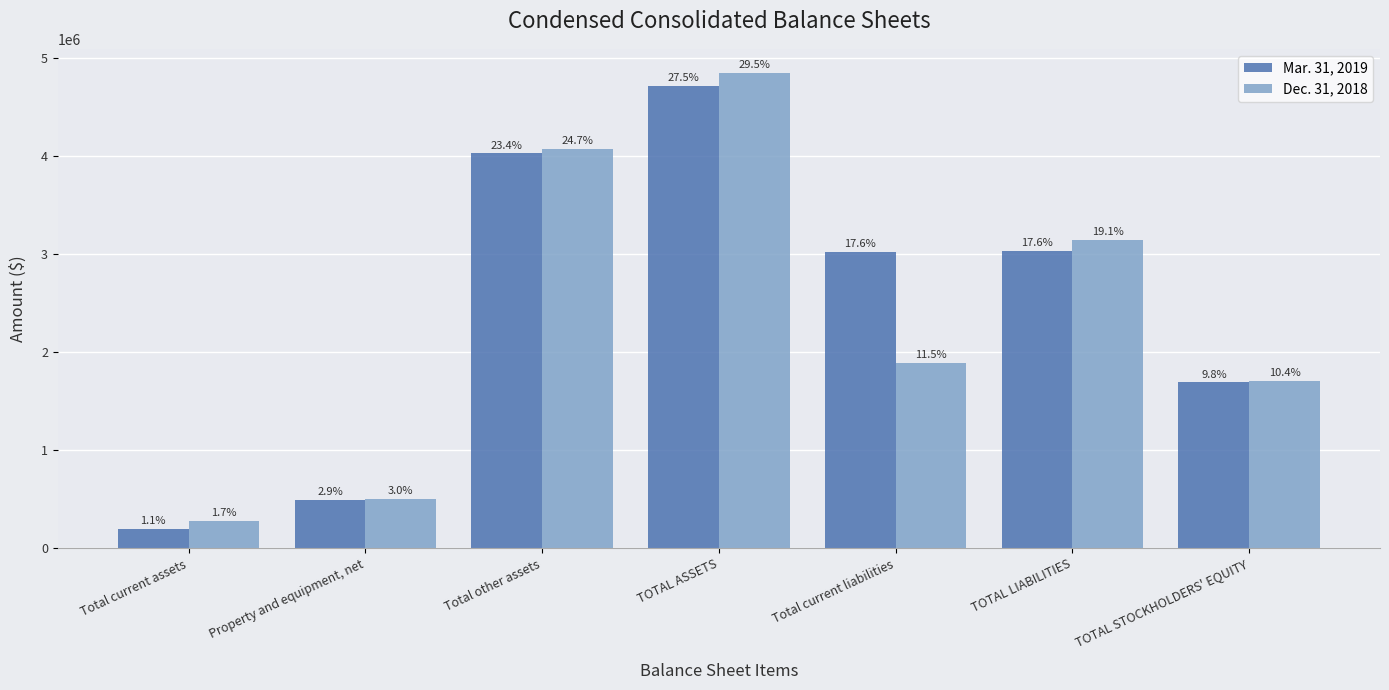

Does the chart contain any negative values?

No